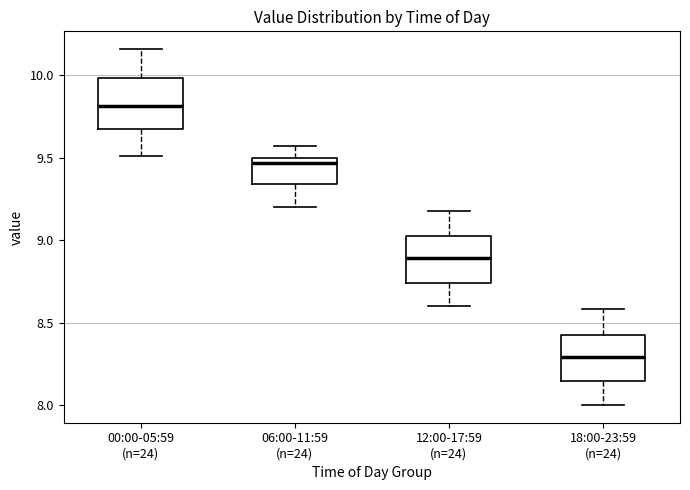

Reading left to right, read every box against the y-axis: the position of its median line, the range the box covers, and the ends of its whiskers. The values are not printed on the chart, so give them approximately, as read against the axis.

00:00-05:59 (n=24): median 9.80, box 9.70 to 10.00, whiskers 9.50 to 10.15
06:00-11:59 (n=24): median 9.45, box 9.35 to 9.50, whiskers 9.20 to 9.55
12:00-17:59 (n=24): median 8.90, box 8.75 to 9.05, whiskers 8.60 to 9.20
18:00-23:59 (n=24): median 8.30, box 8.15 to 8.45, whiskers 8.00 to 8.60